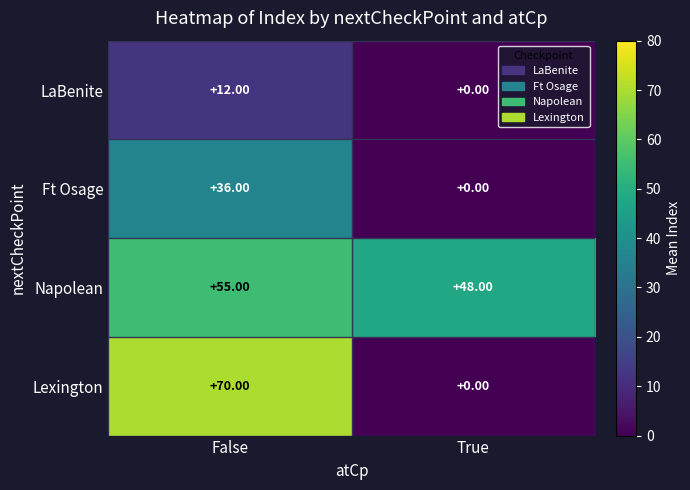

Rank the series by their average value, from highest to lowest.

Napolean, Lexington, Ft Osage, LaBenite